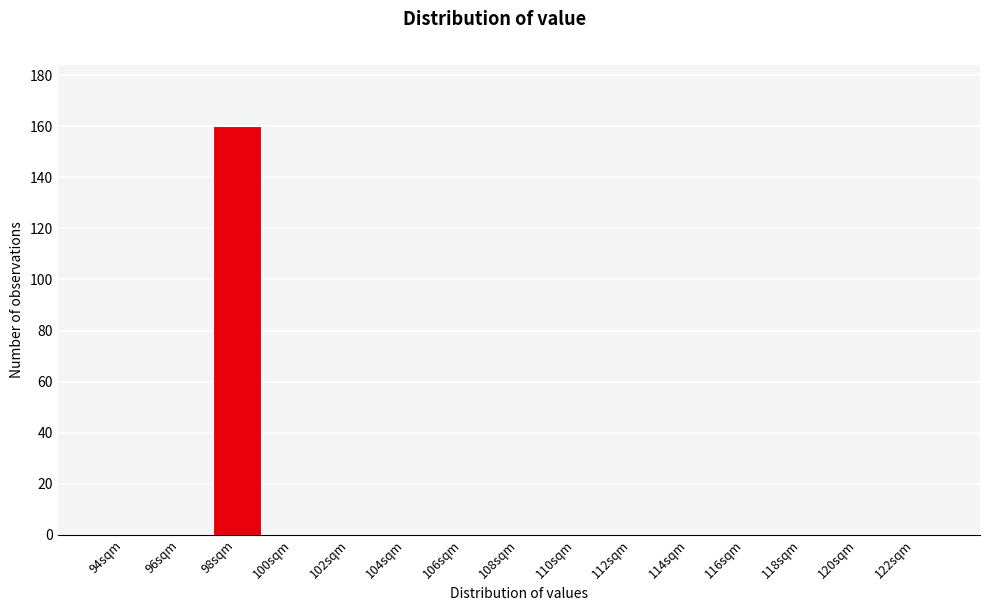

Reading left to right, transcribe all the data shown in this chart.

94sqm=0	96sqm=0	98sqm=160	100sqm=0	102sqm=0	104sqm=0	106sqm=0	108sqm=0	110sqm=0	112sqm=0	114sqm=0	116sqm=0	118sqm=0	120sqm=0	122sqm=0